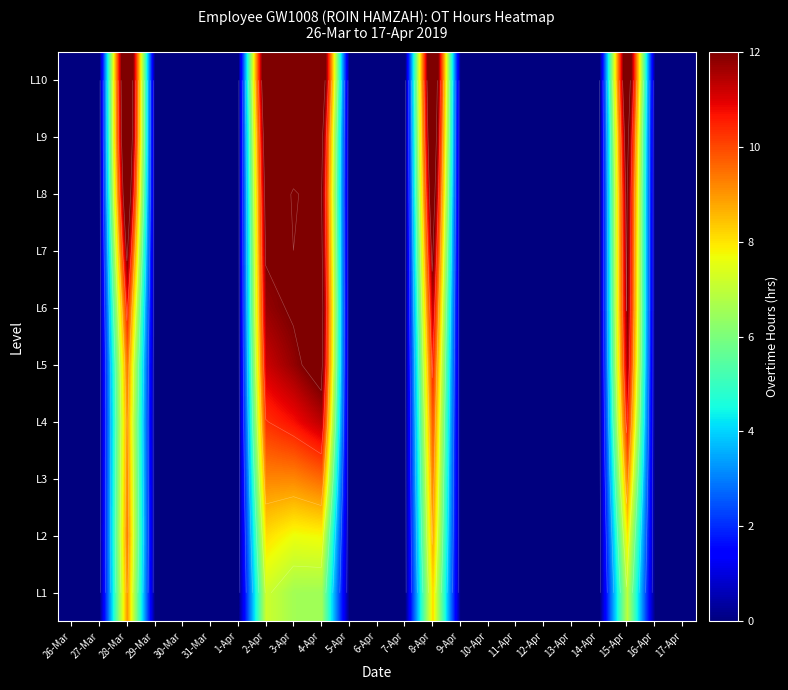

Is it true that L9 equals 8.0 at 30-Mar?

False